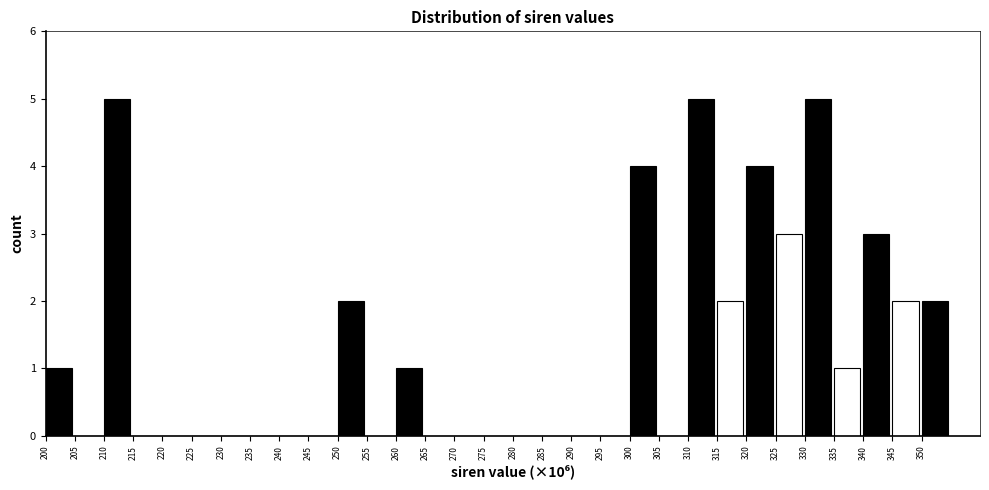

What is the height of the bar covering 200 to 205 on the x-axis? The values are not printed on the chart, so give them approximately, as read against the axis.

1